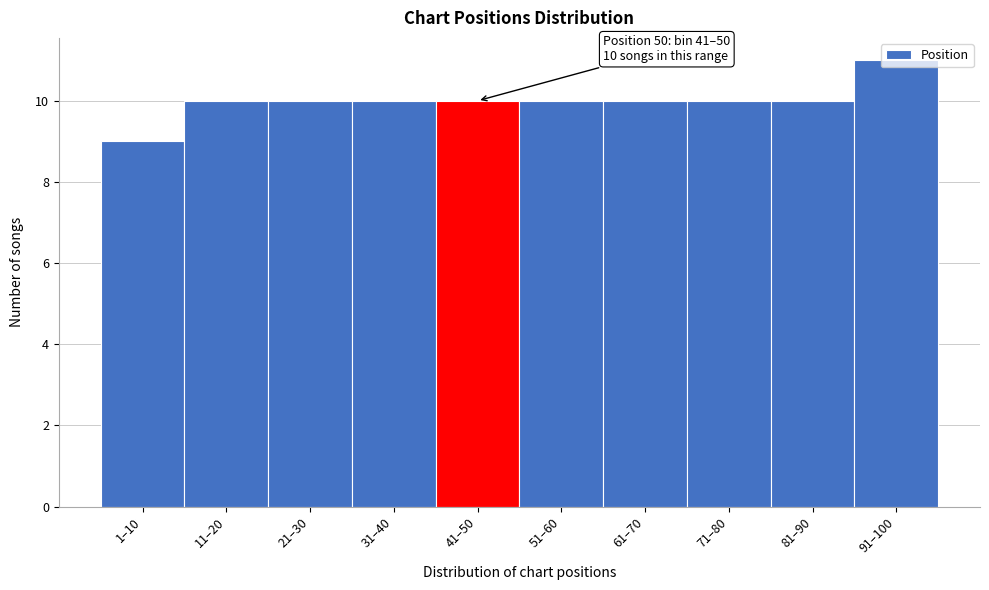

What is the label of the 2nd bar from the left?

11–20